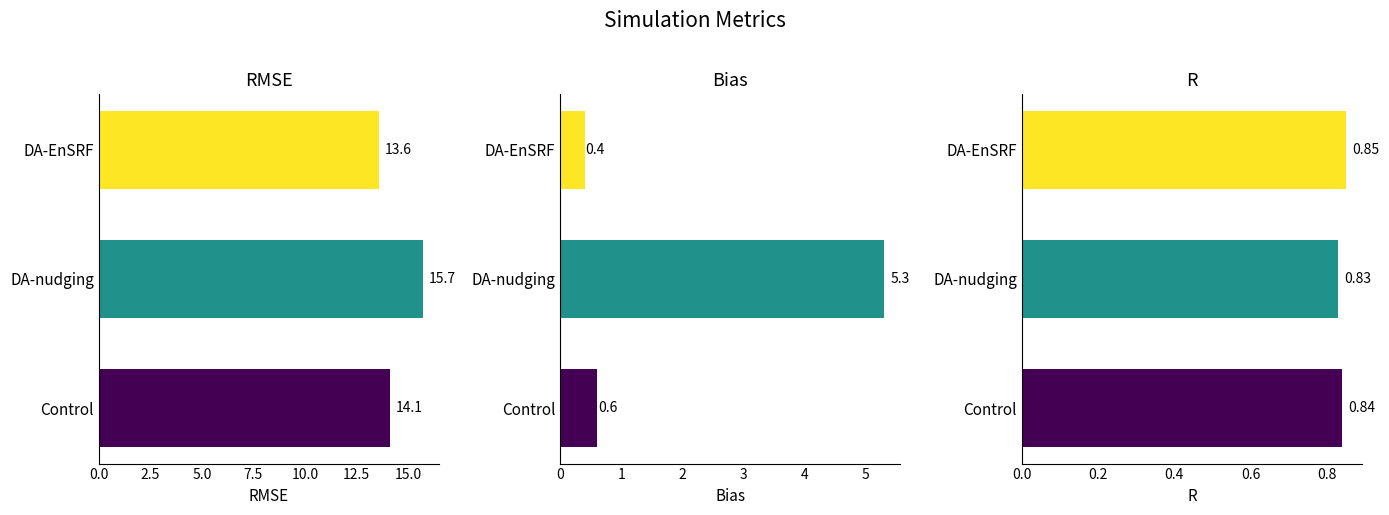

What is the maximum value shown in the chart?

15.7